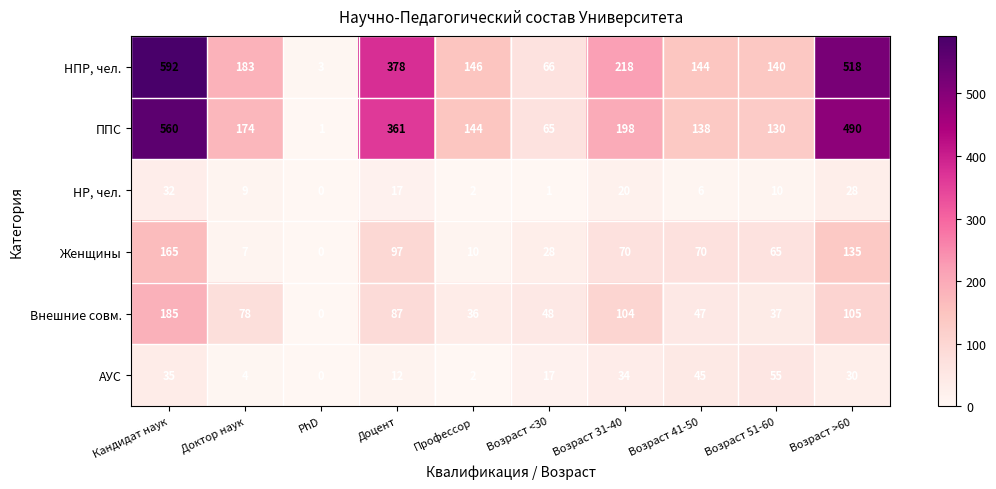

The Внешние совм. series shows 48 at Возраст <30. True or false?

True